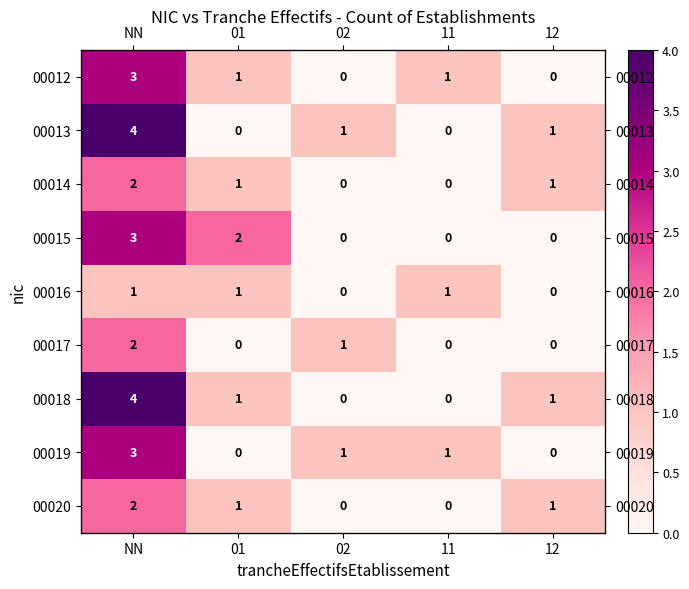

What is the average value of the 00013 series?

1